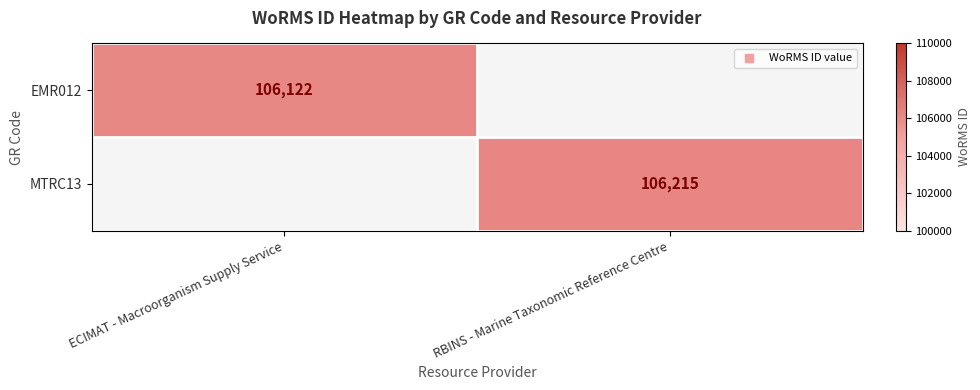

At how many categories does at least one series exceed 88125?

2